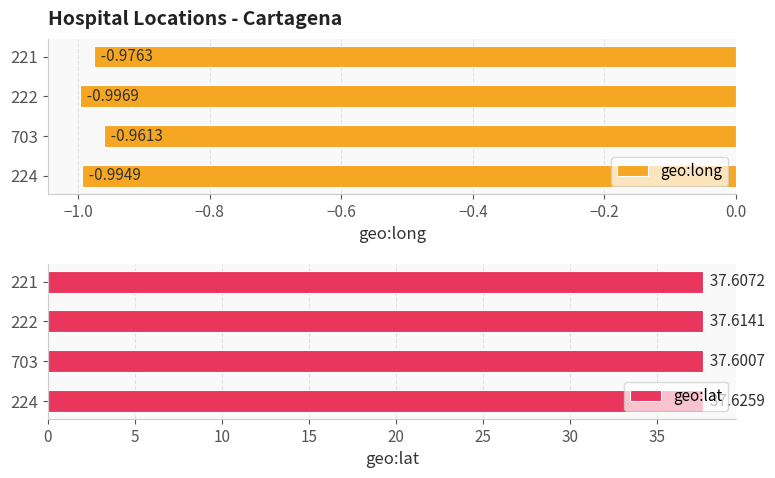

List the labels in order of geo:long value, smallest first.

222, 224, 221, 703